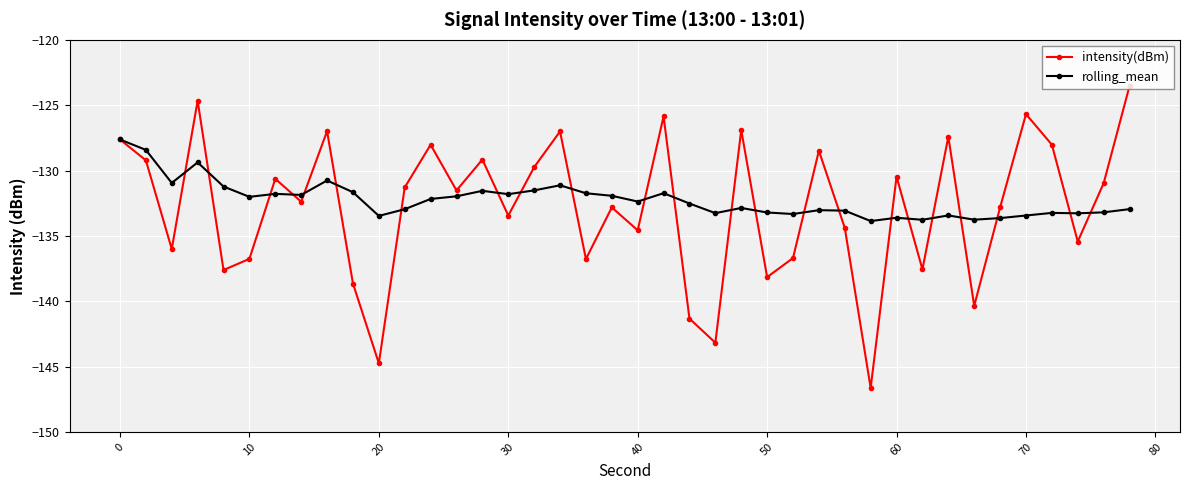

What is the value of the intensity(dBm) point at the 23rd from the left?

-141.3